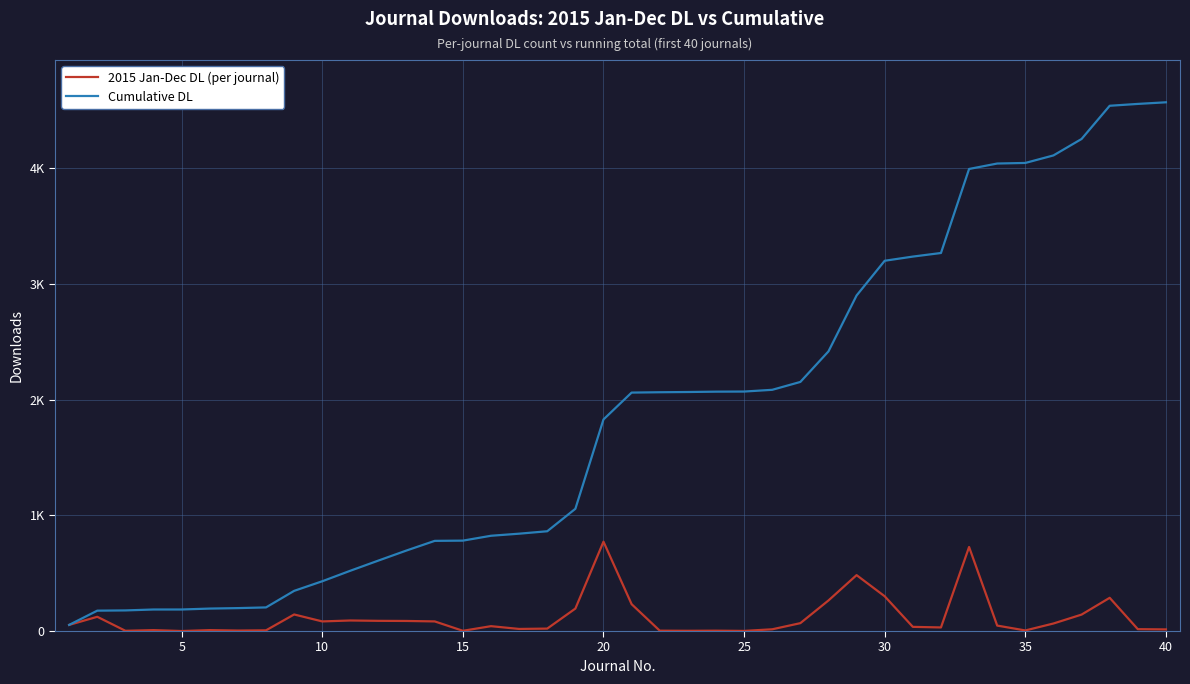

Is this an area chart (filled region under the line)?

No